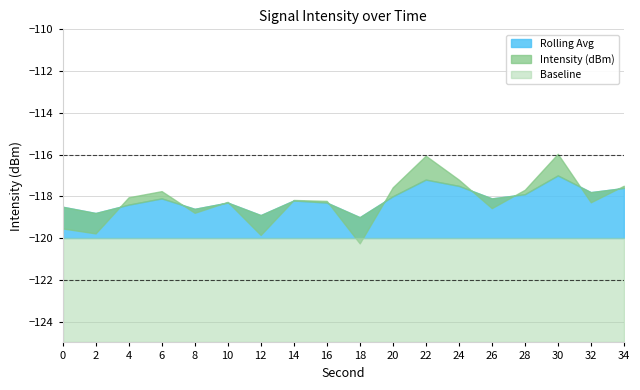

At which label is Intensity (dBm) closest to -118?

4